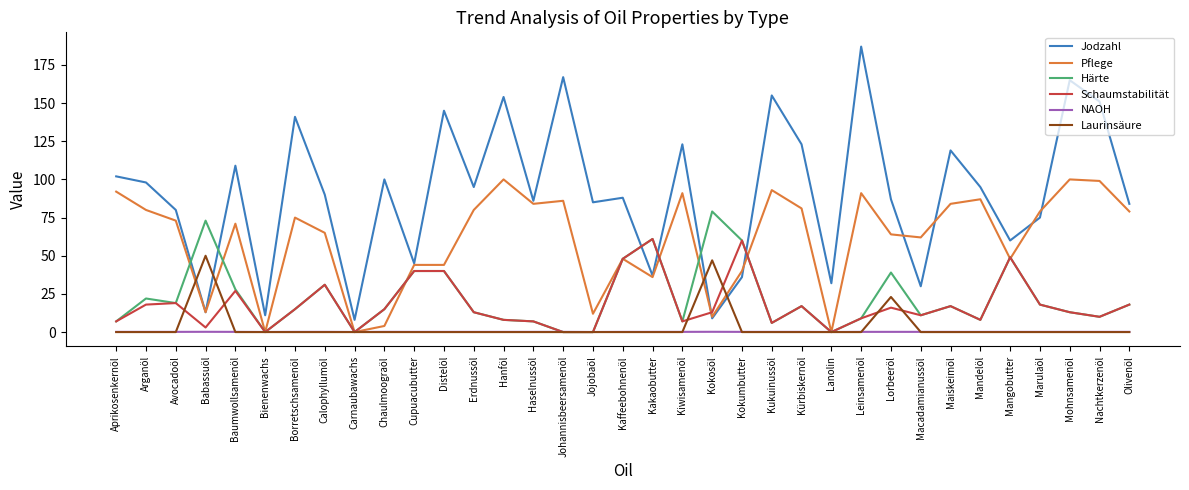

Is the value of Schaumstabilität at Maiskeimöl greater than the value of Laurinsäure at Arganöl?

Yes